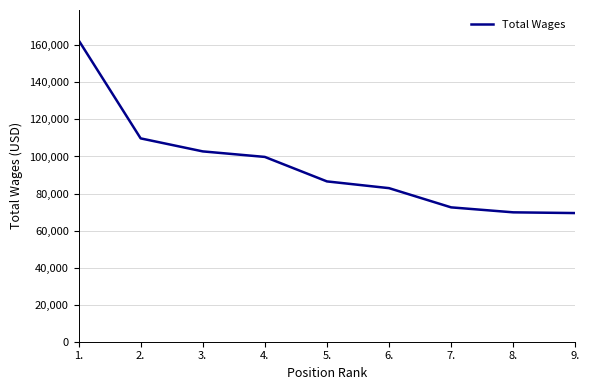

Approximately how many times larger is the value at 3. compared to 7.?

1.4